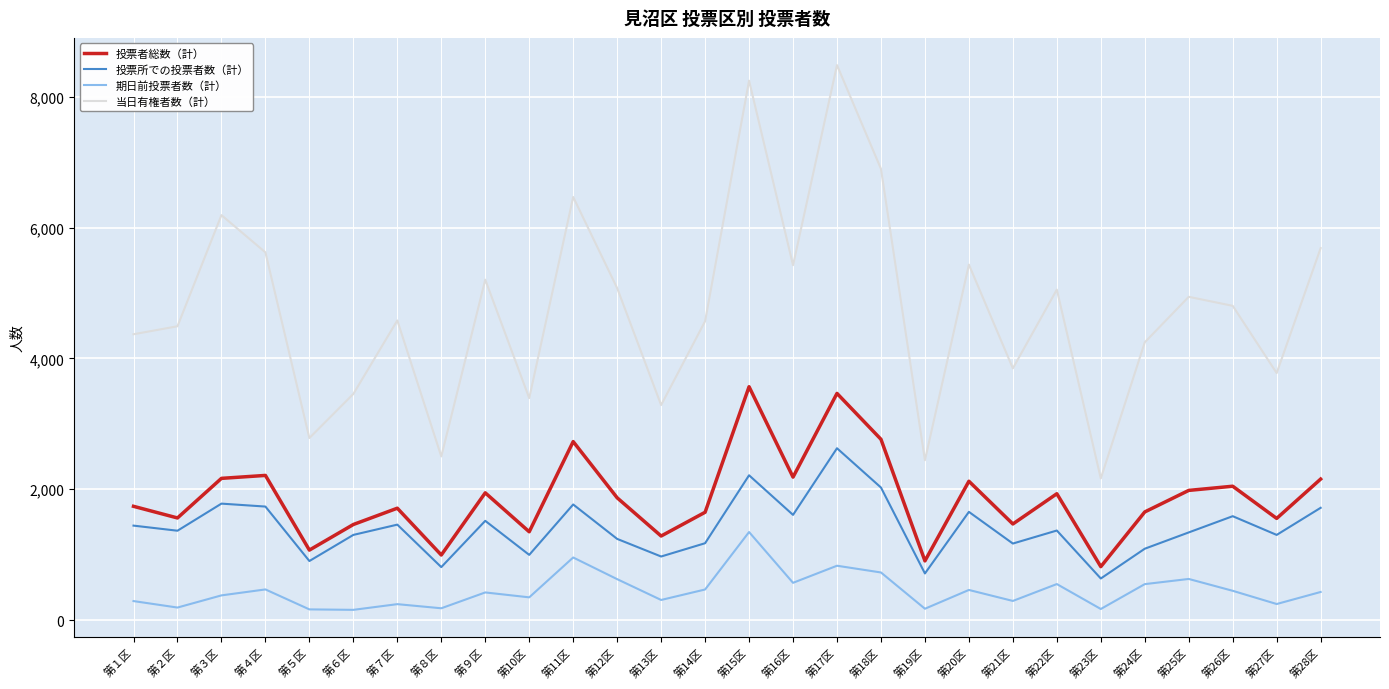

Rank the series by their maximum value, from highest to lowest.

当日有権者数（計）, 投票者総数（計）, 投票所での投票者数（計）, 期日前投票者数（計）